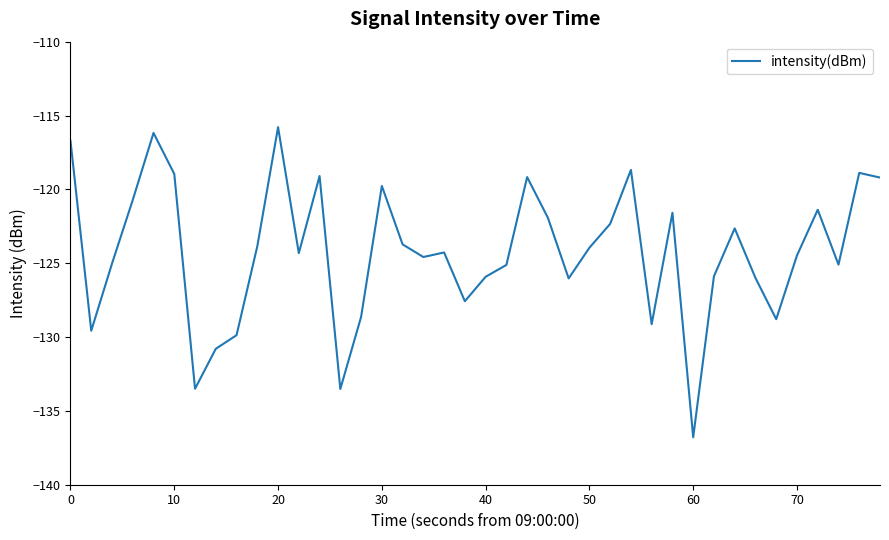

What is the minimum value shown in the chart?

-136.8